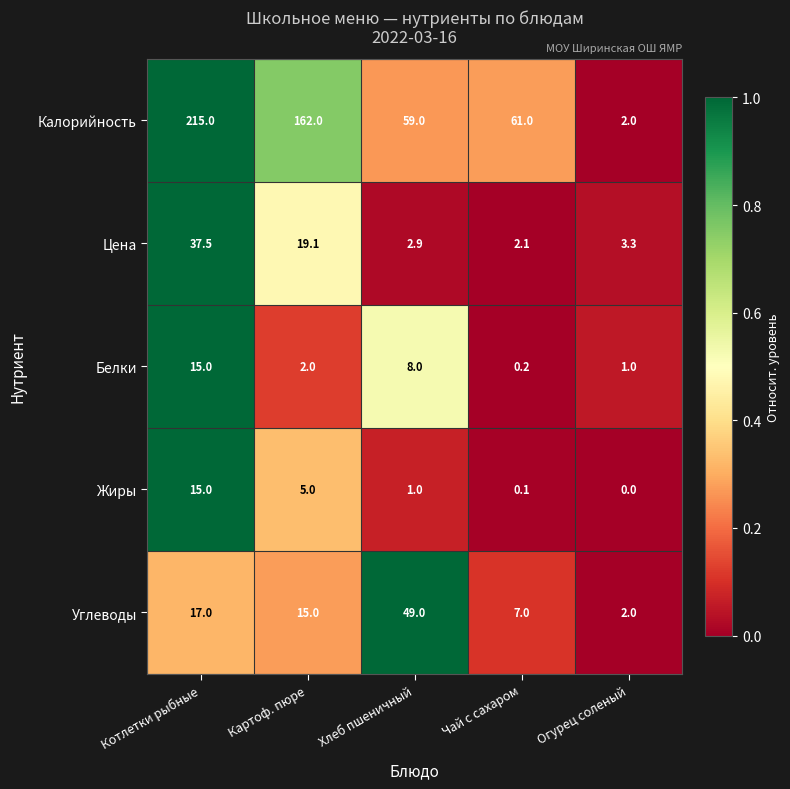

Is it true that Углеводы equals 3.6 at Чай с сахаром?

False